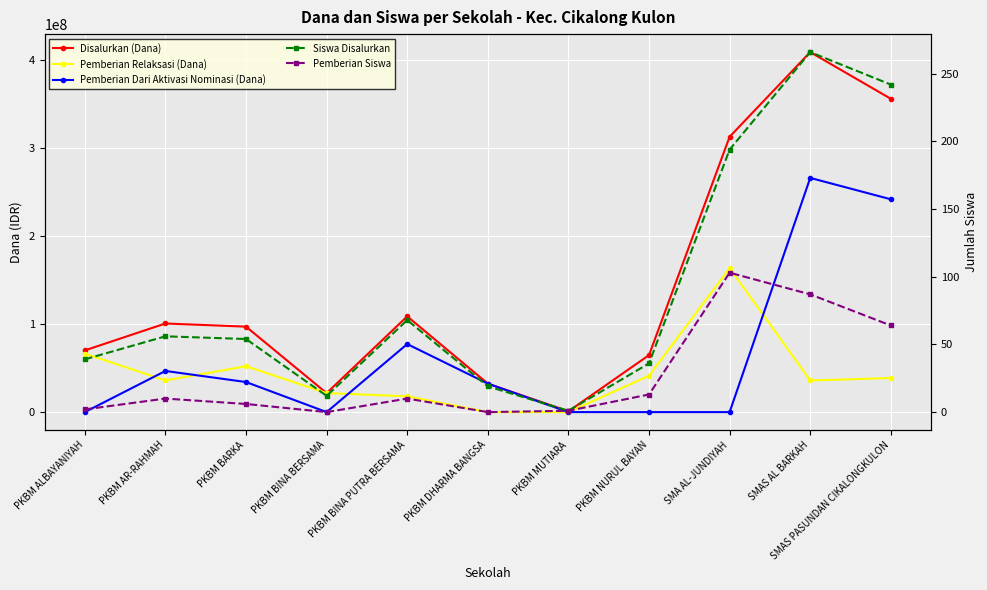

Which series has the largest range (max minus min)?

Disalurkan (Dana)